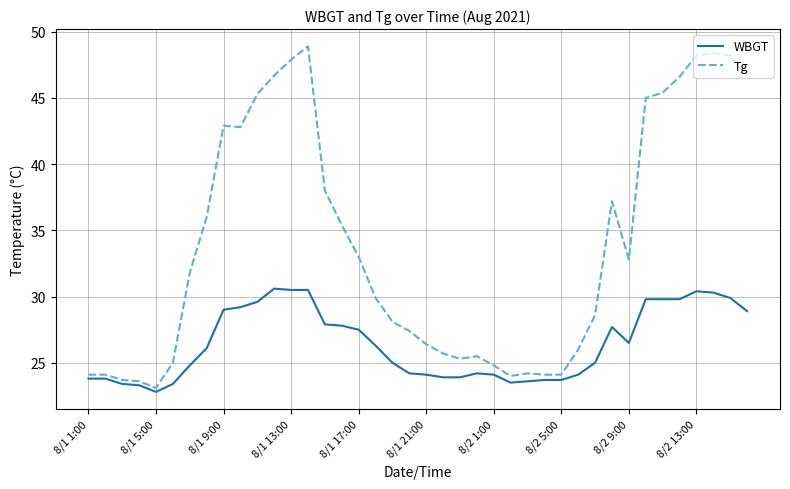

What is the maximum value for Tg?

48.9